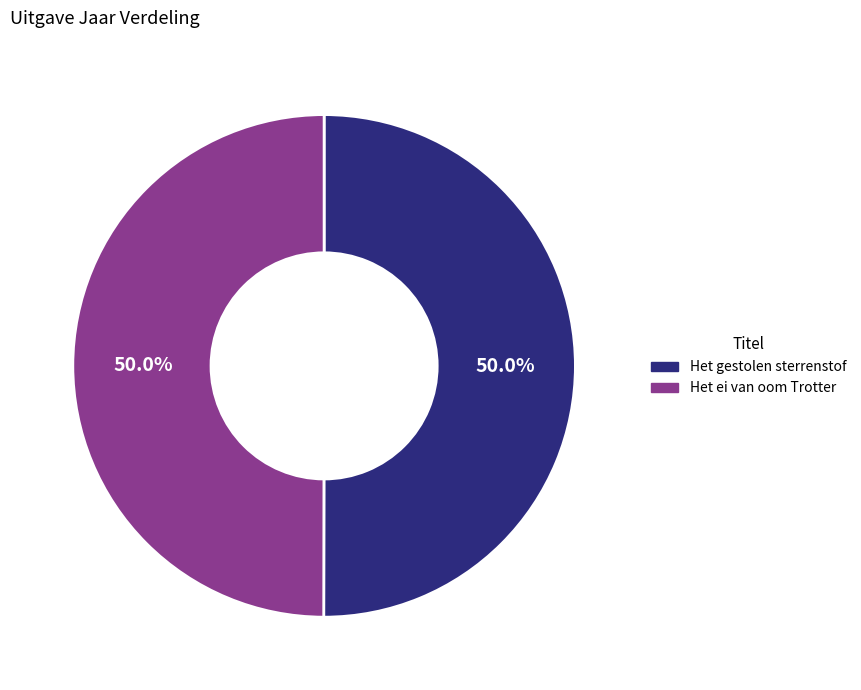

What is the total percentage of Het gestolen sterrenstof and Het ei van oom Trotter?

100.0%